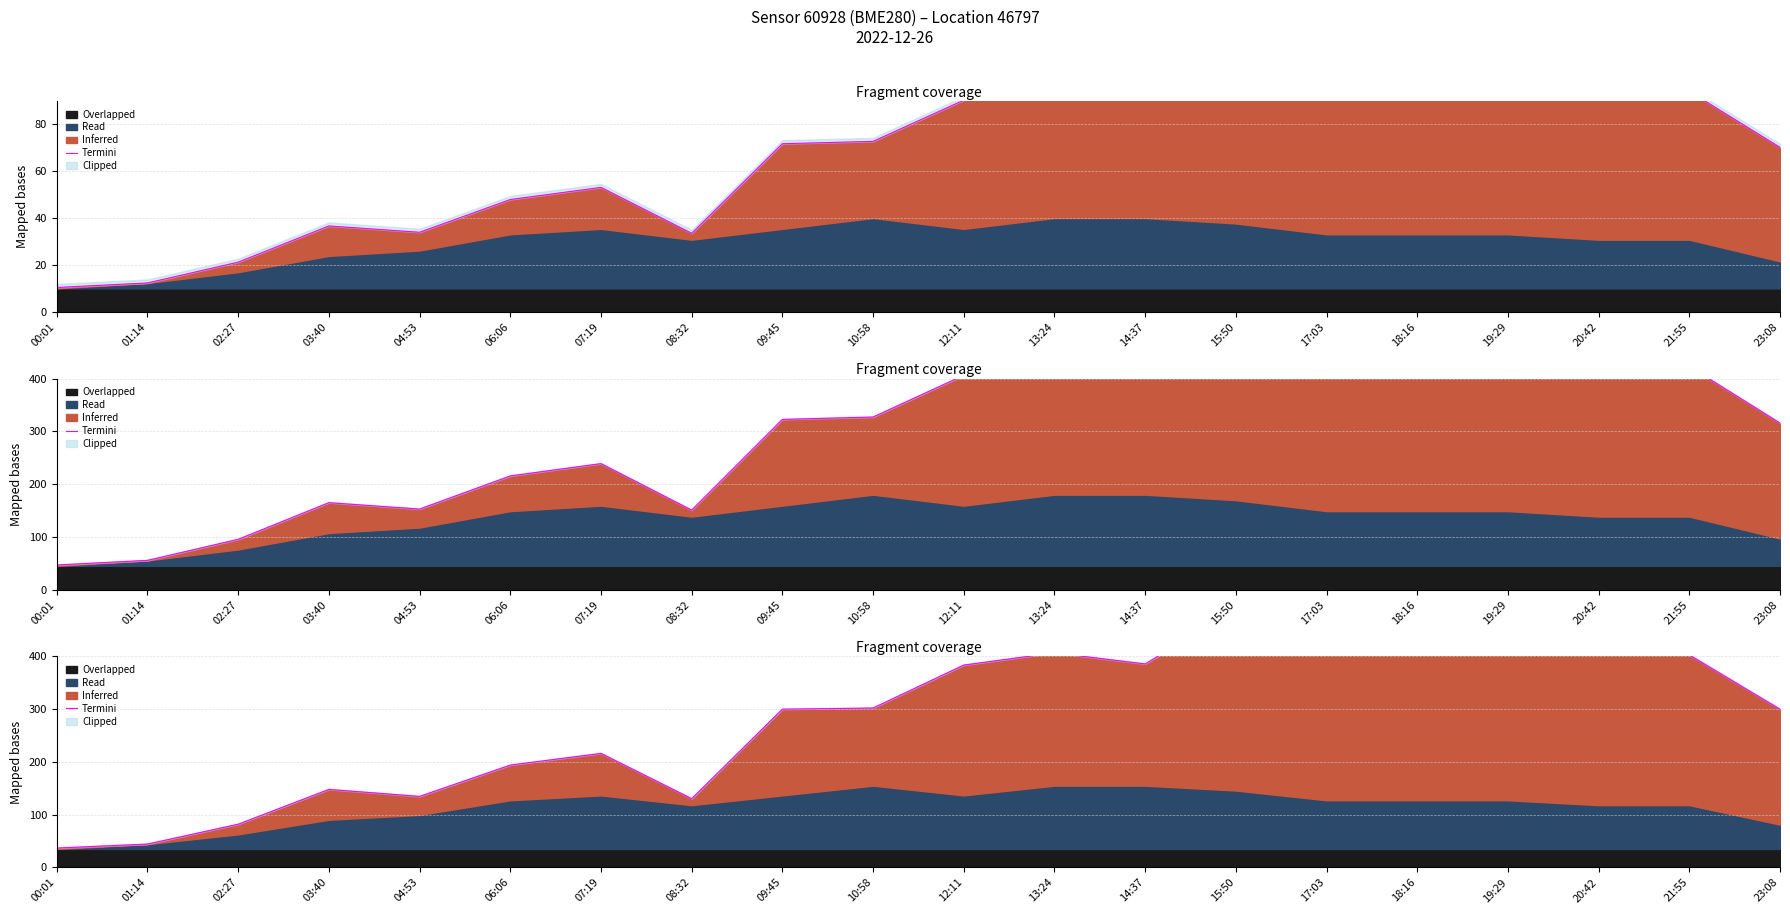

What is the label of the 2nd point from the left?

01:14